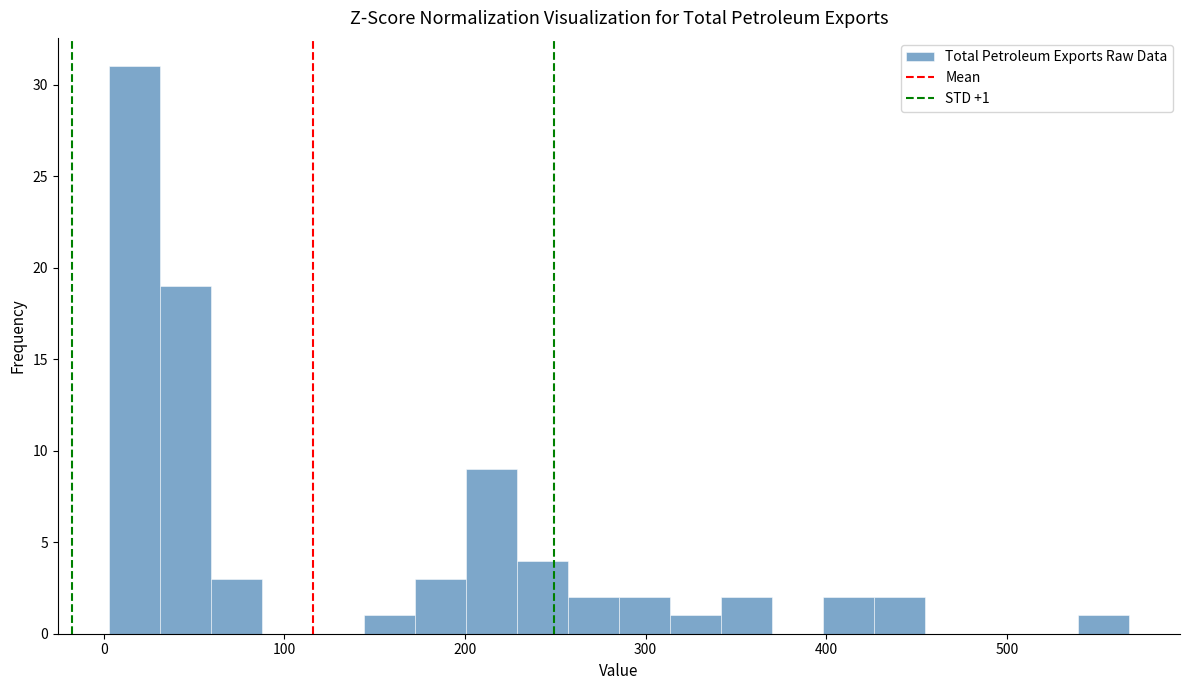

Read against the x-axis, roughly where is the centre of the tallest bar?

20